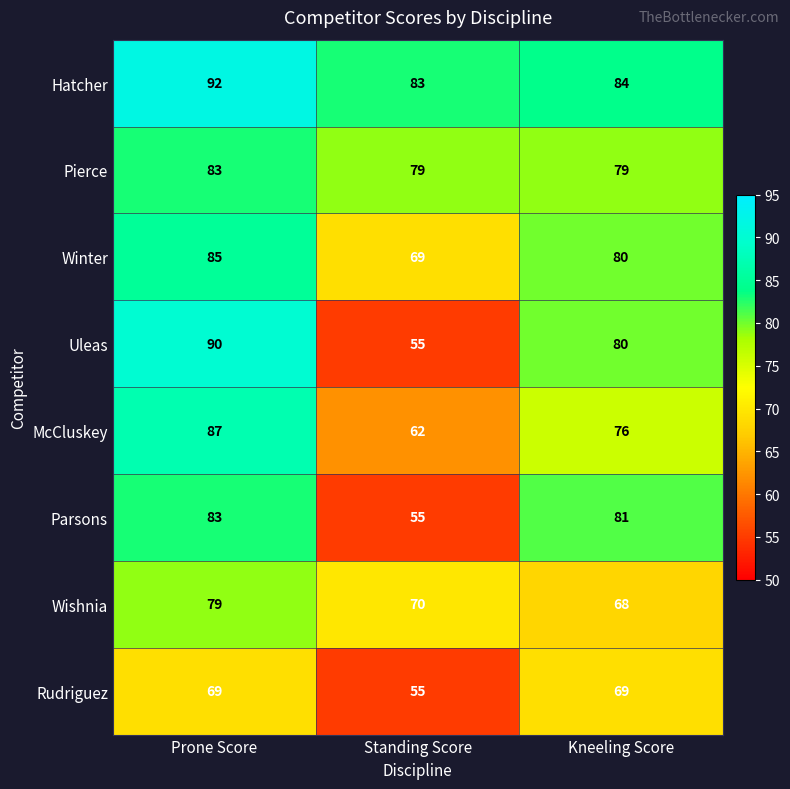

What is the total value across all series at Prone Score?

668